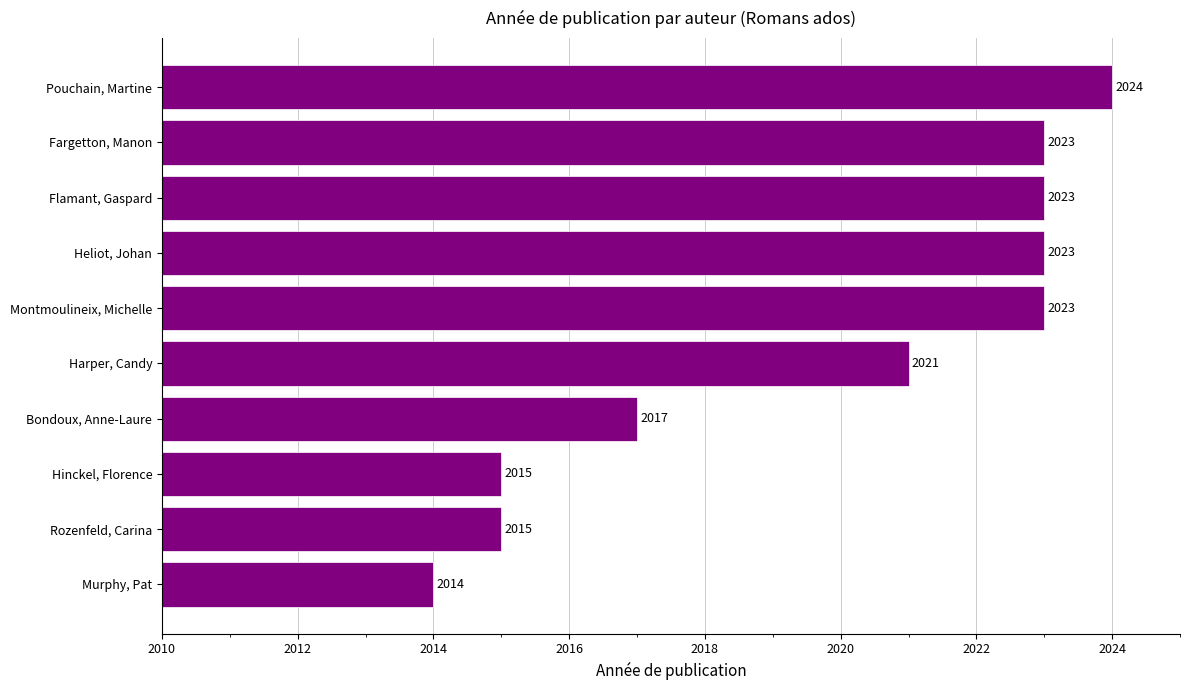

Read the value at Montmoulineix, Michelle.

2023